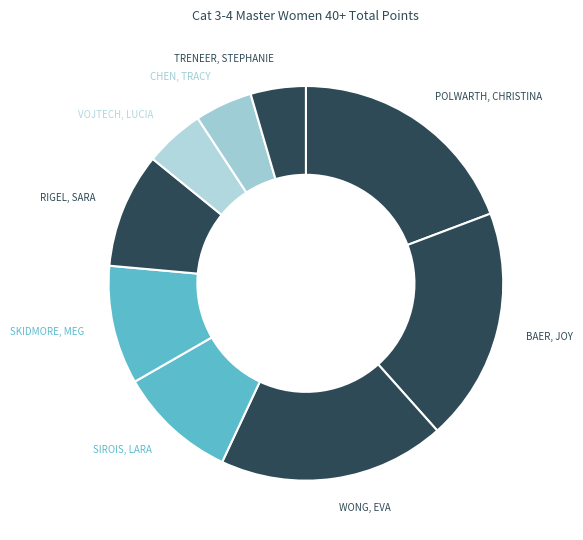

Count the number of slices in the pie.

9